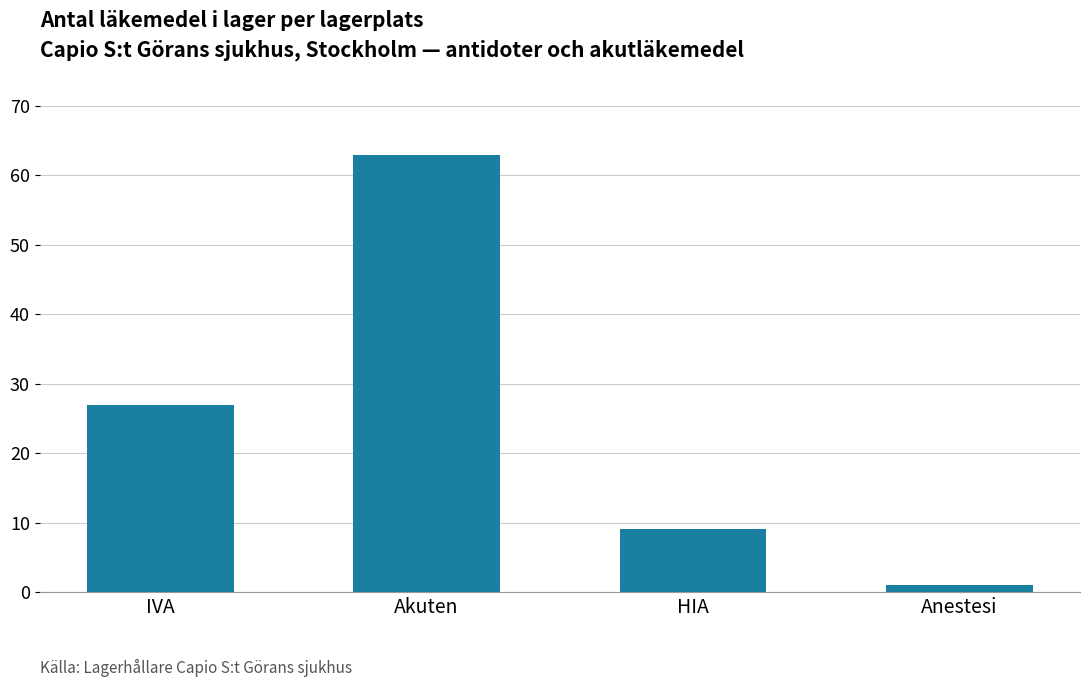

What is the value of the 4th bar from the left?

1